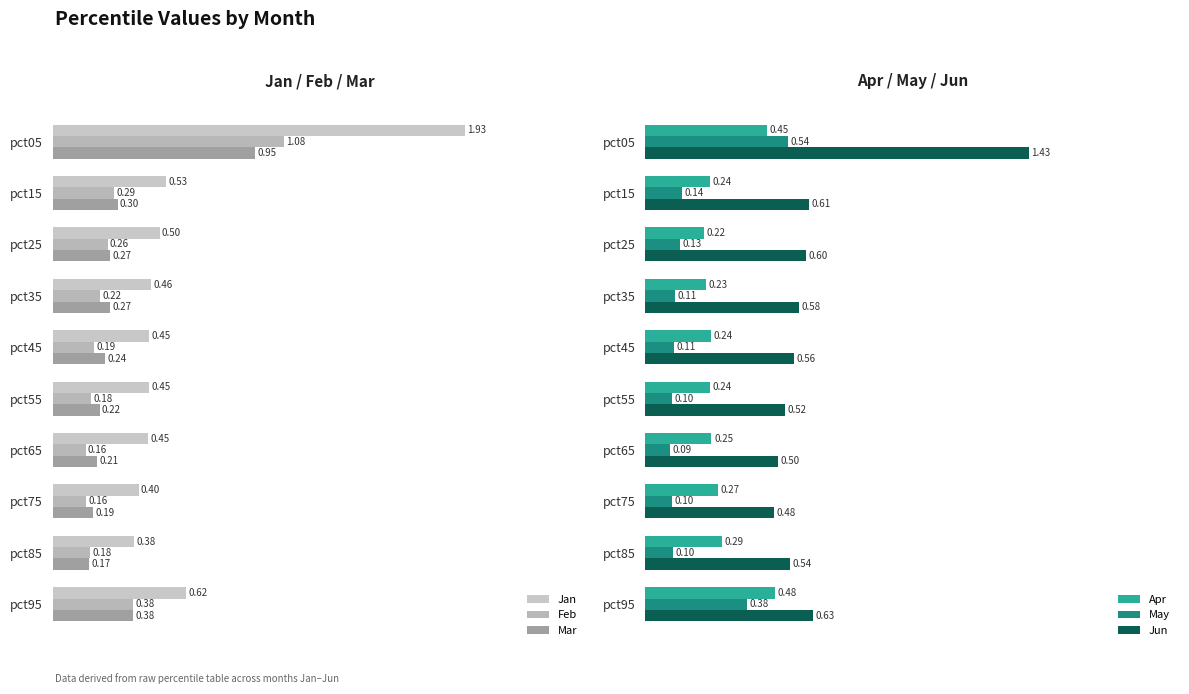

Is the value of Jun at pct45 greater than the value of Apr at pct75?

Yes